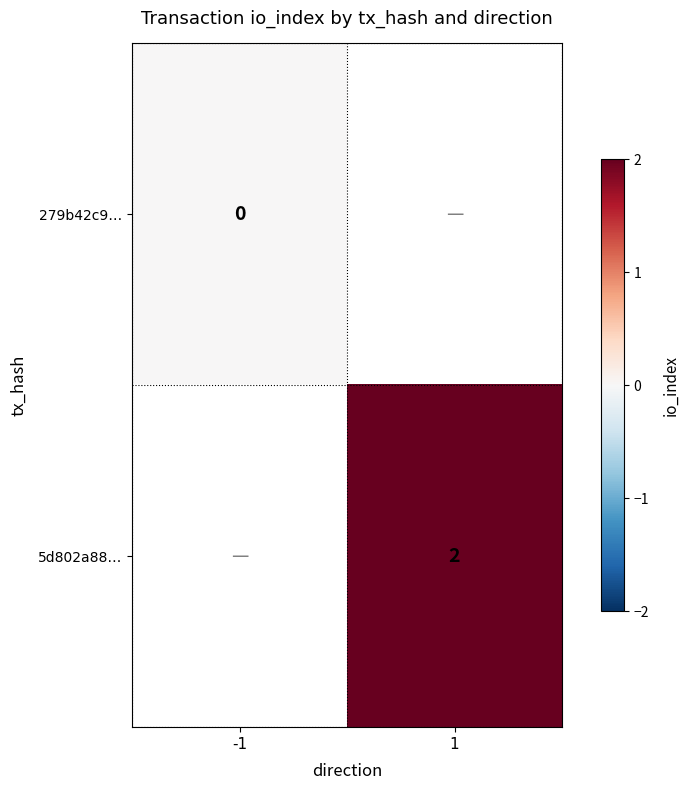

True or false: 5d802a88… has a value of 2.0 at 1.

True